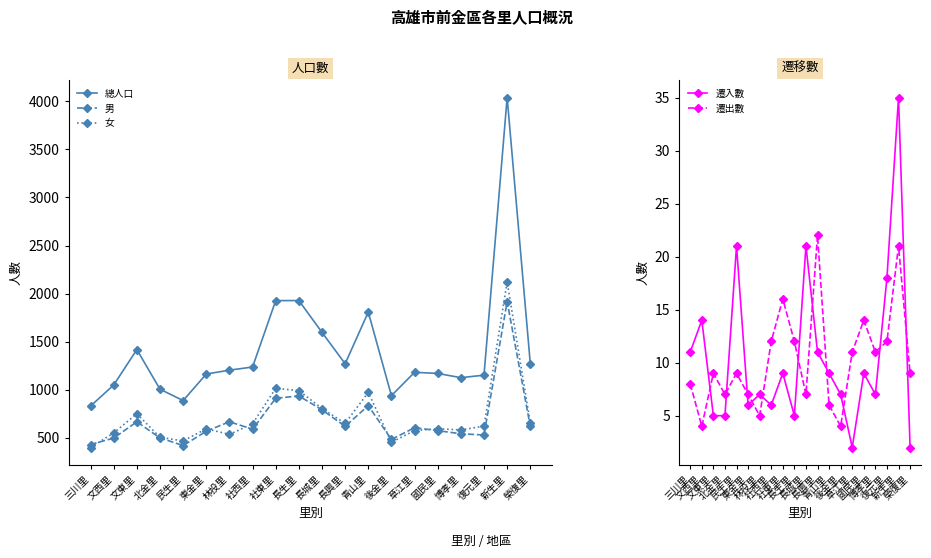

The 遷出數 series shows 13 at 文東里. True or false?

False